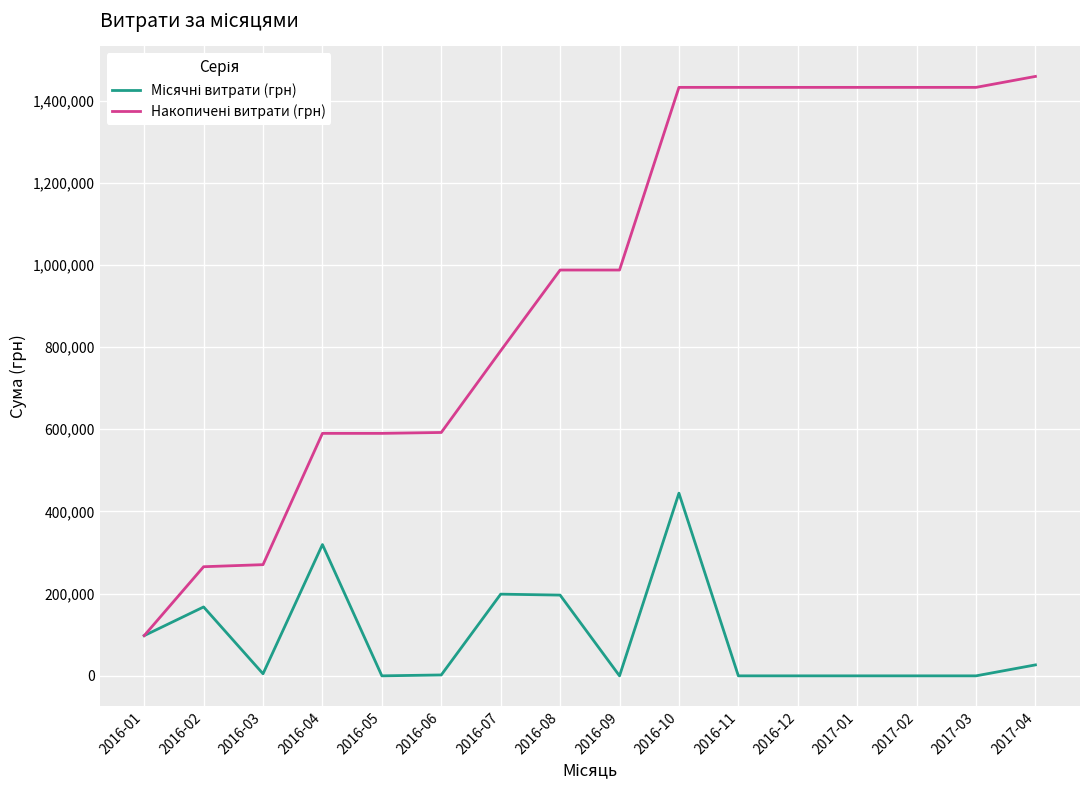

At which category is the sum across all series the highest?

2016-10